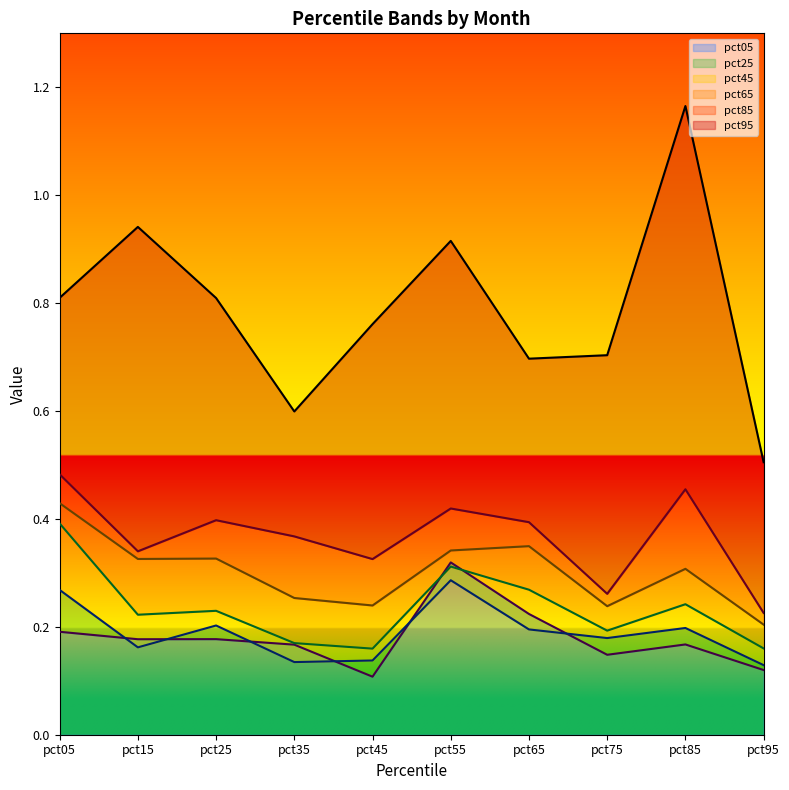

True or false: pct05 has more than 0 points higher than both neighbors.

True